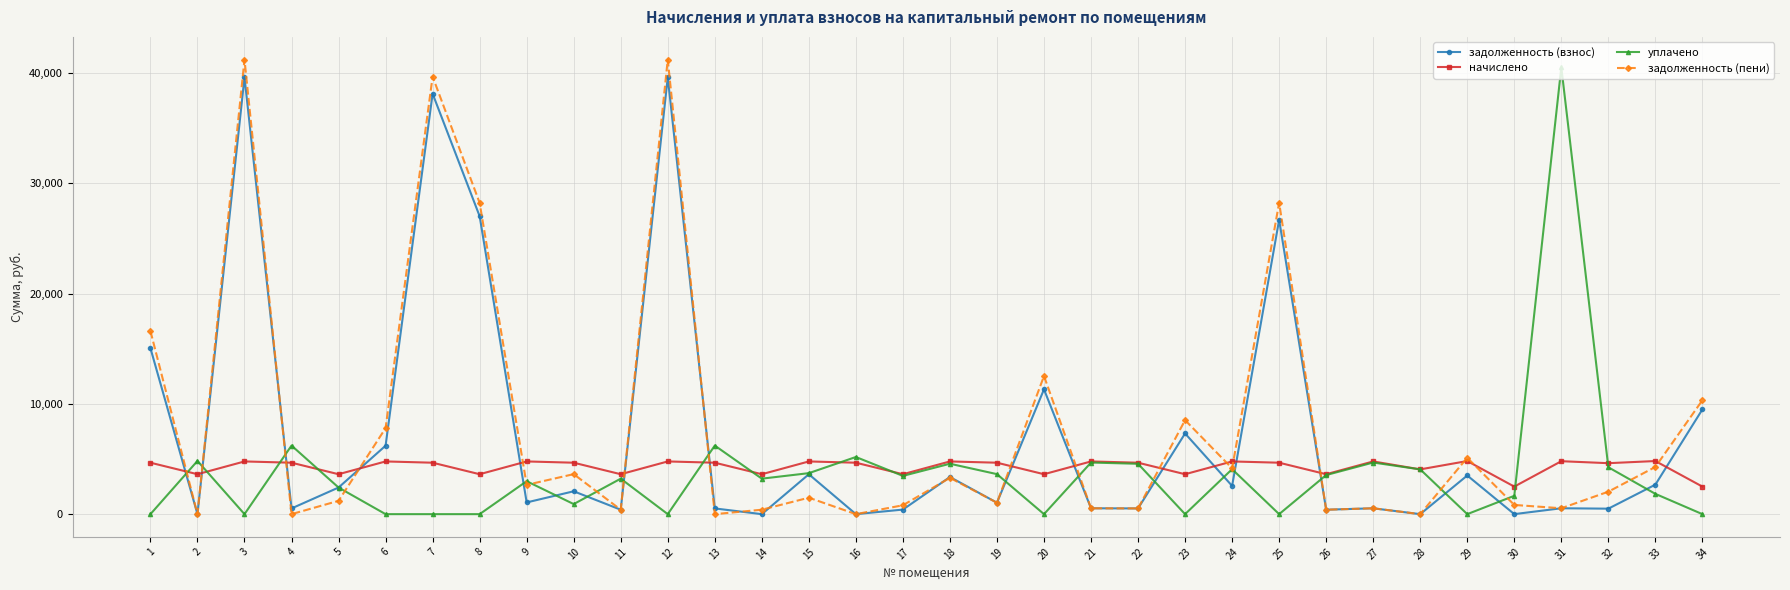

Which series ends up on top after the final intersection of задолженность (взнос) and начислено?

задолженность (взнос)